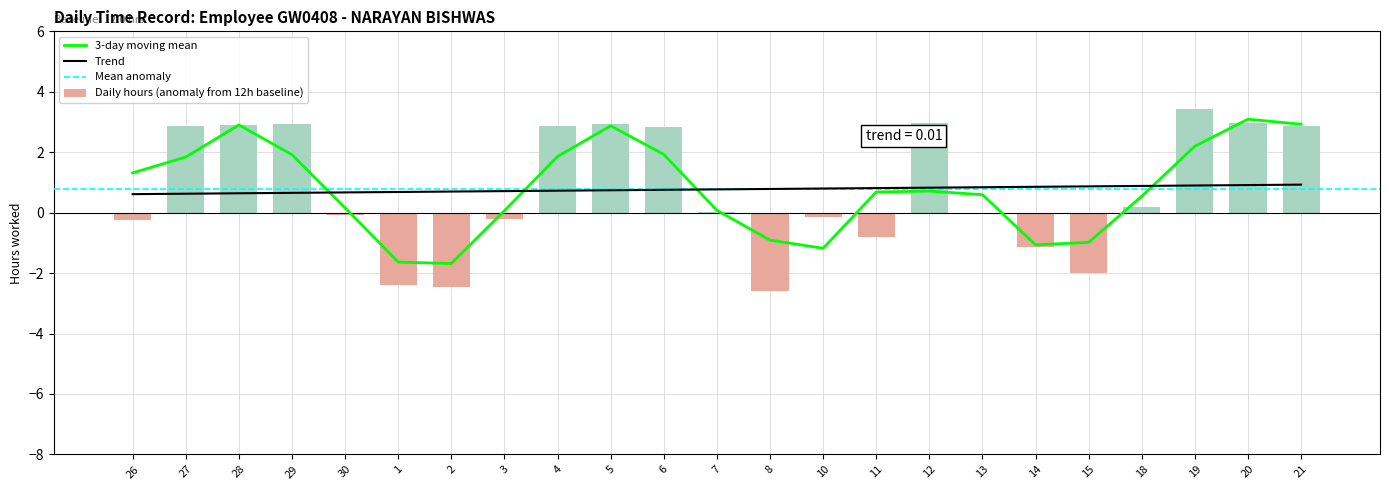

At which label is the value closest to 0?

7